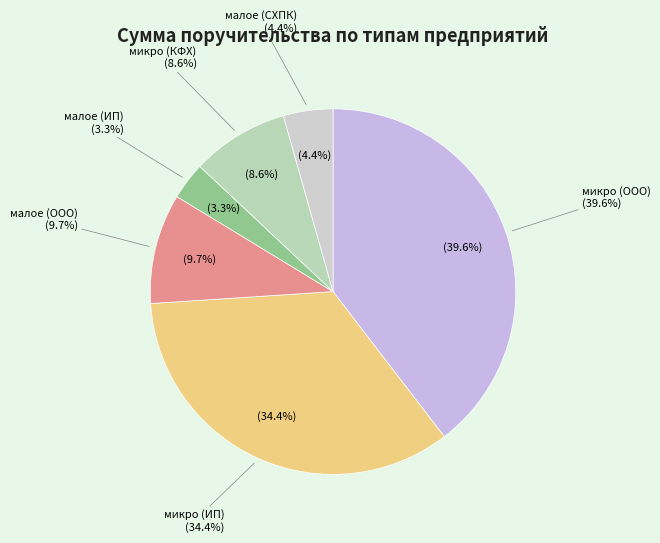

Is it true that микро (ИП) is 34% of the pie?

True